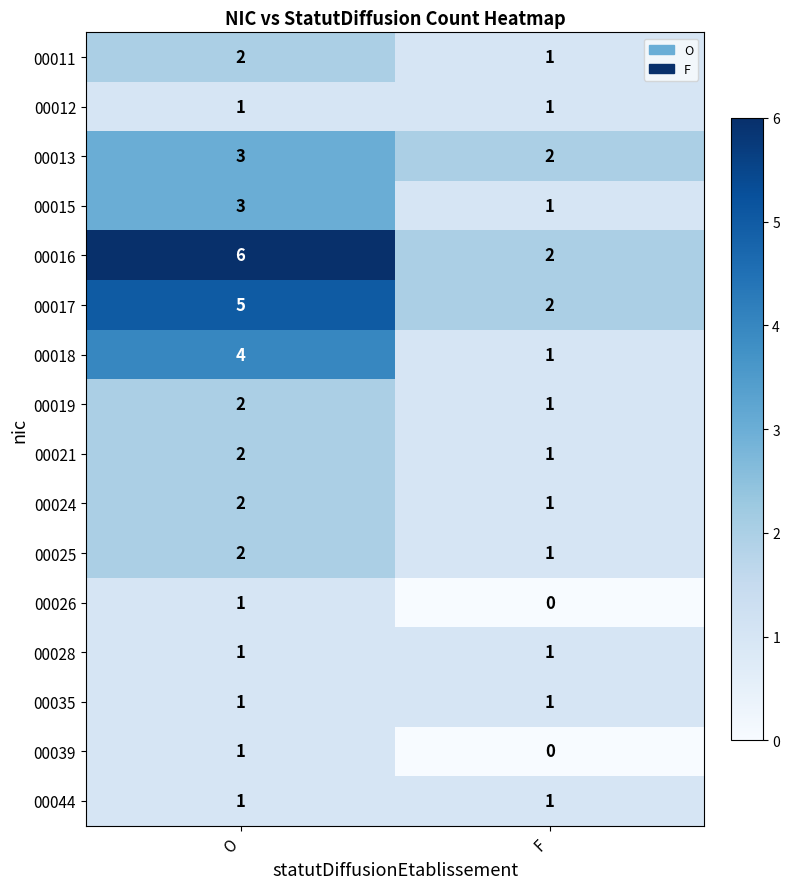

Count the number of categories in the chart.

2